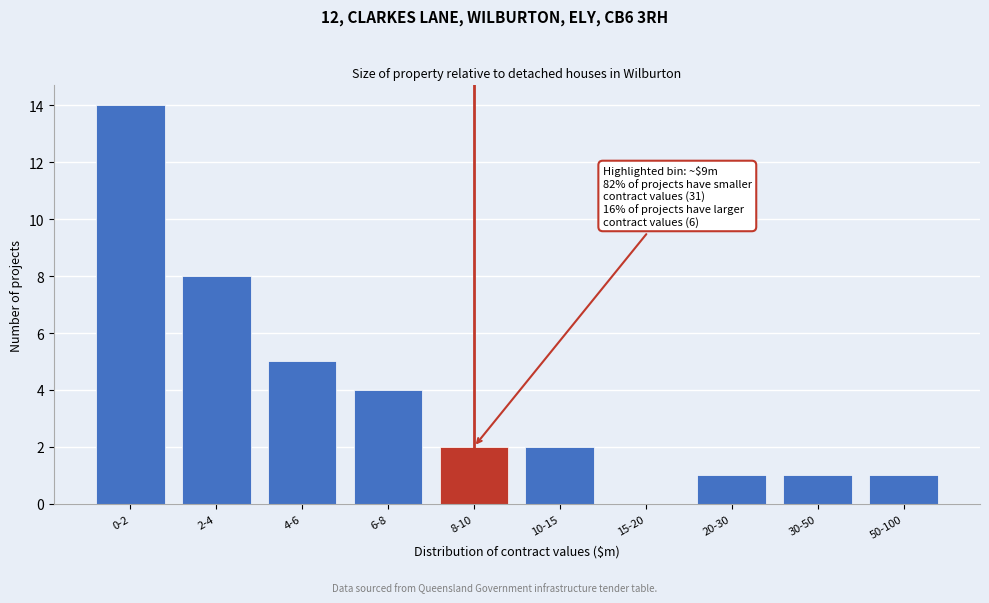

Reading right to left, extract all data points from this chart.

50-100=1	30-50=1	20-30=1	15-20=0	10-15=2	8-10=2	6-8=4	4-6=5	2-4=8	0-2=14